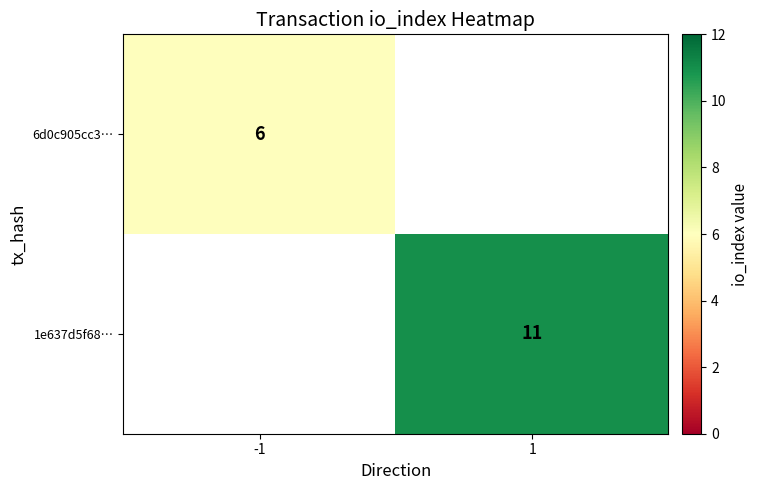

The 1e637d5f68… series shows 11 at 1. True or false?

True